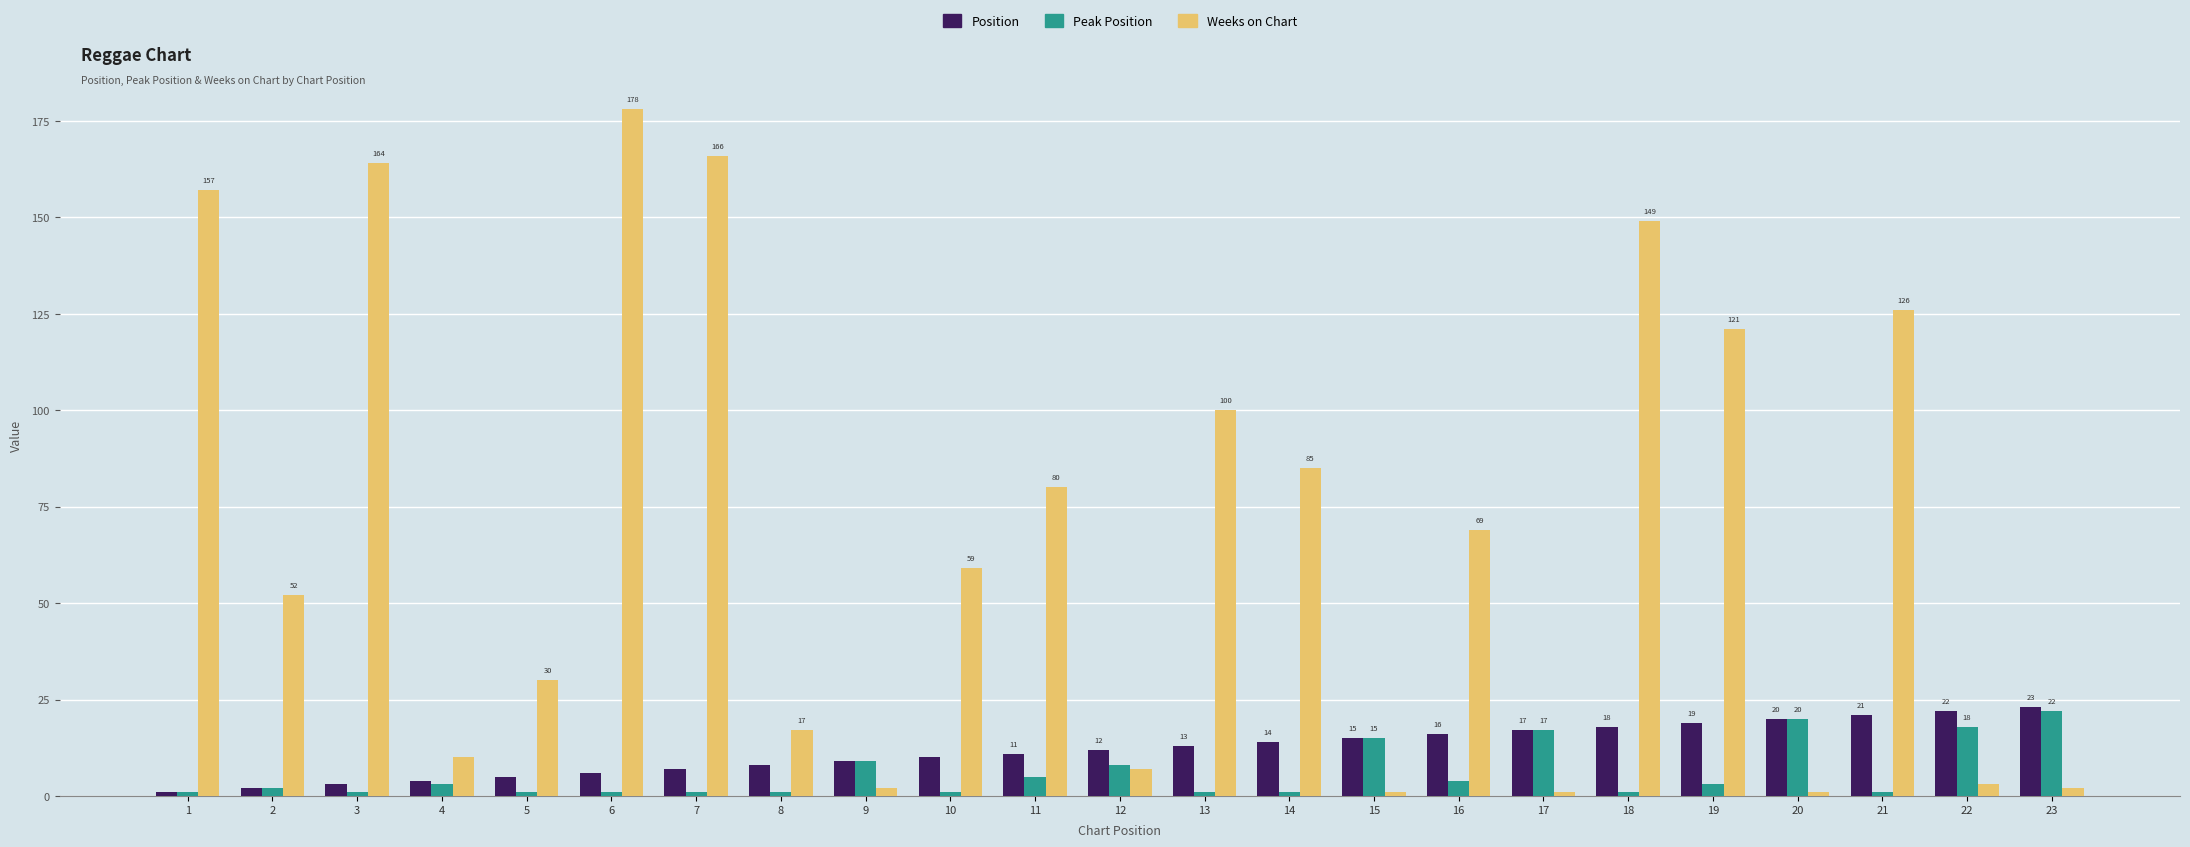

At which label does Weeks on Chart first exceed 59?

1